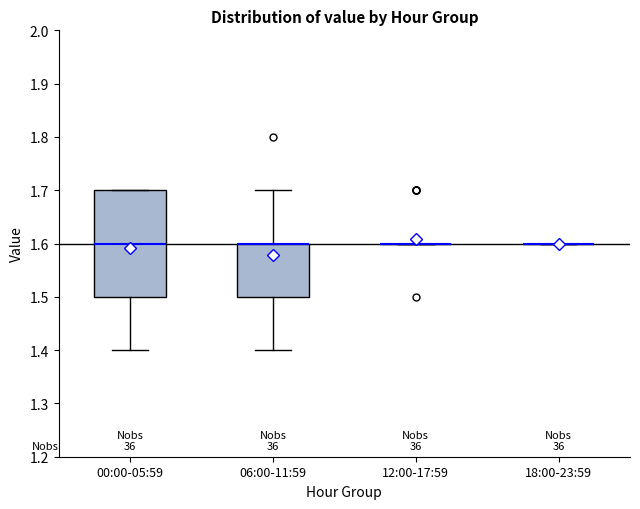

Which box is the tallest, from its lower edge to its upper edge?

00:00-05:59